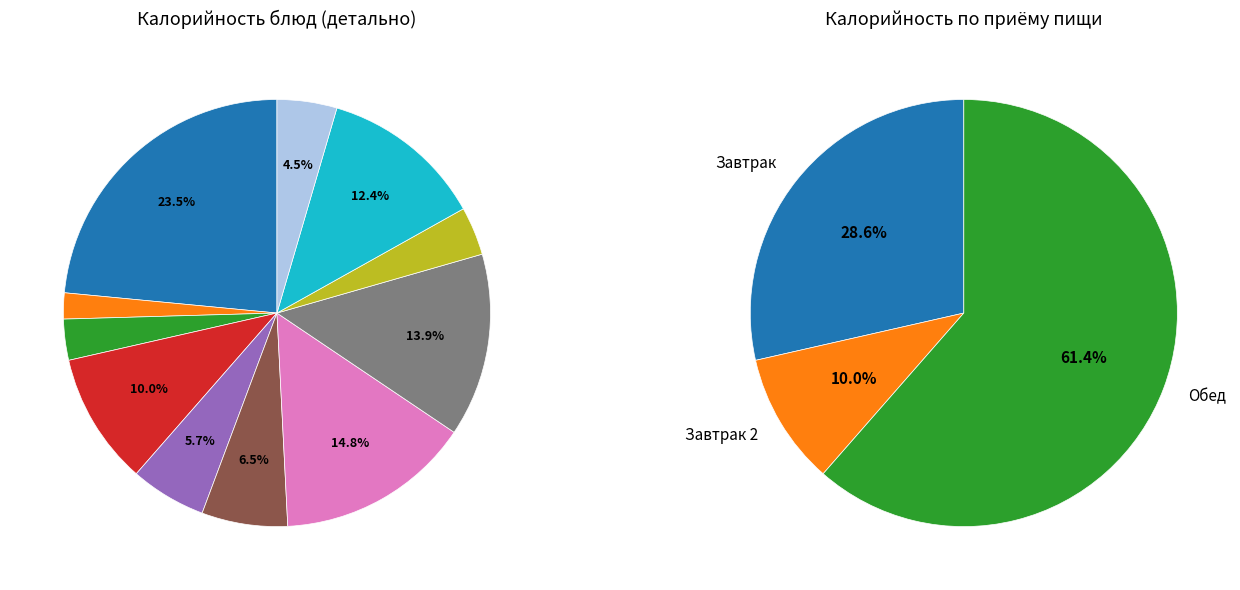

Does any single category account for the majority?

No